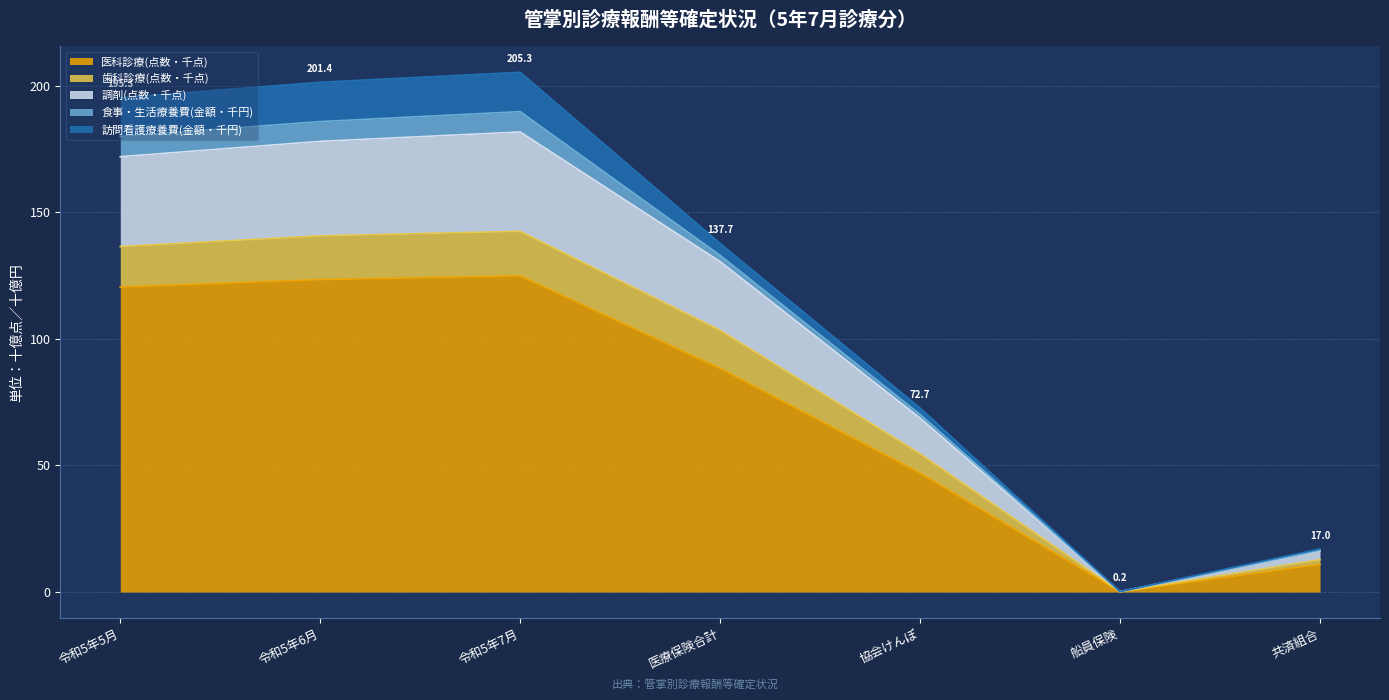

The value of 医科診療(点数・千点) at 医療保険合計 is 88.4. True or false?

True